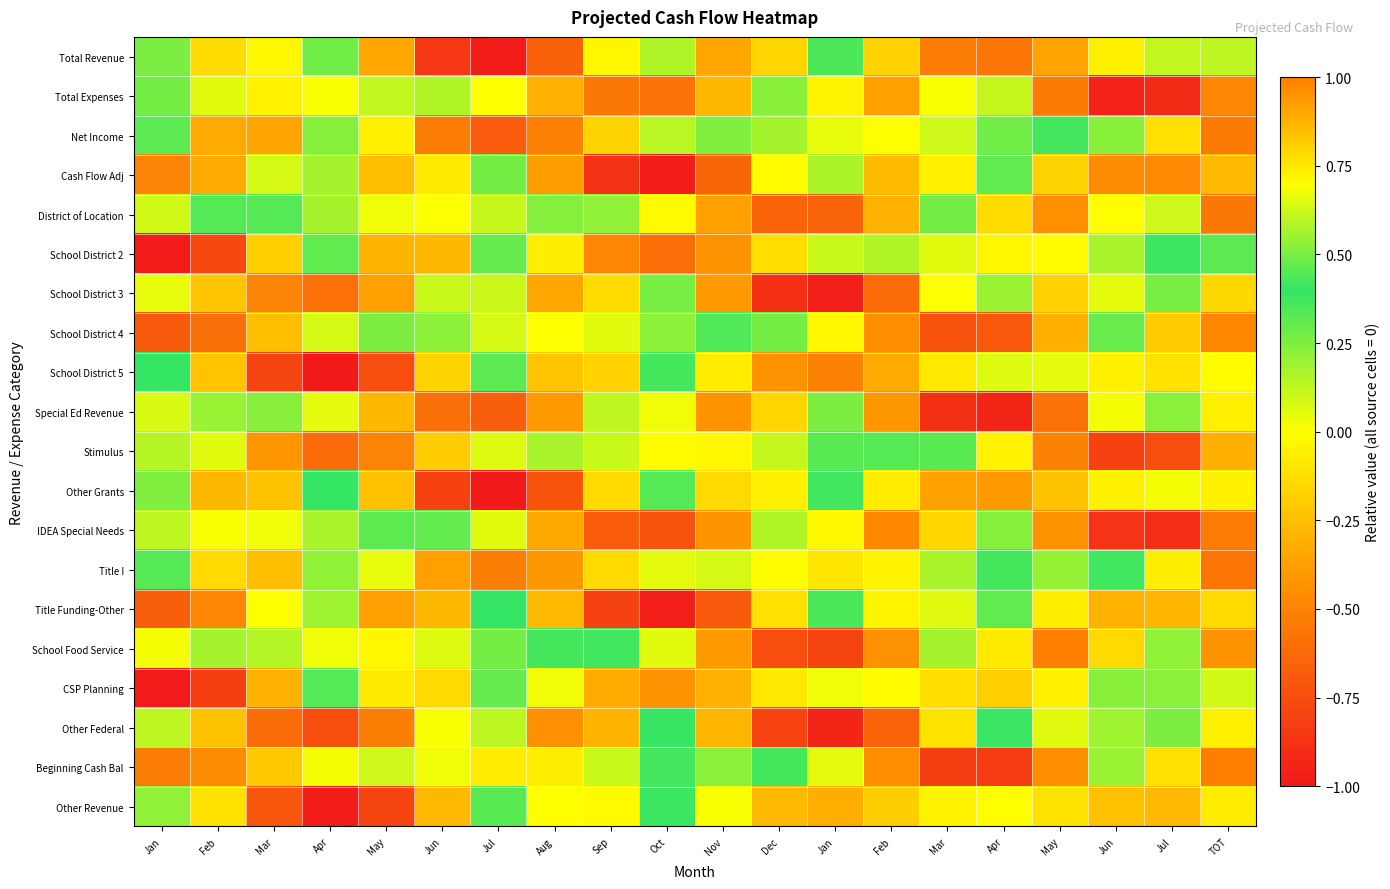

At which category does the chart reach its minimum across all series?

Apr